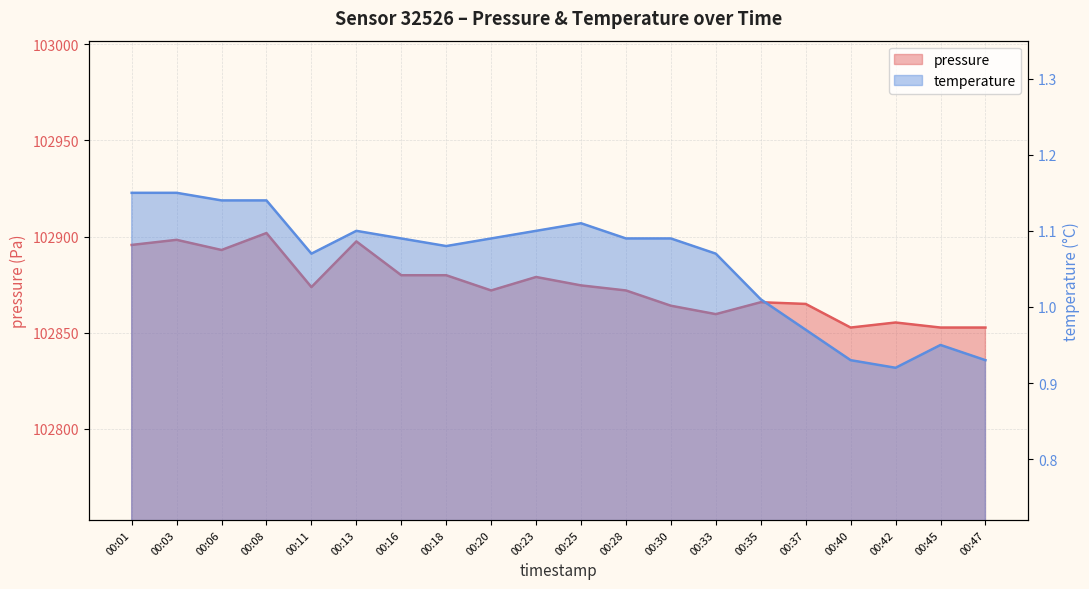

Where is temperature nearest to the value 1?

00:35